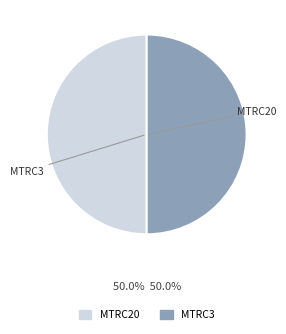

Approximately how many times larger is the value at MTRC3 compared to MTRC20?

1.0